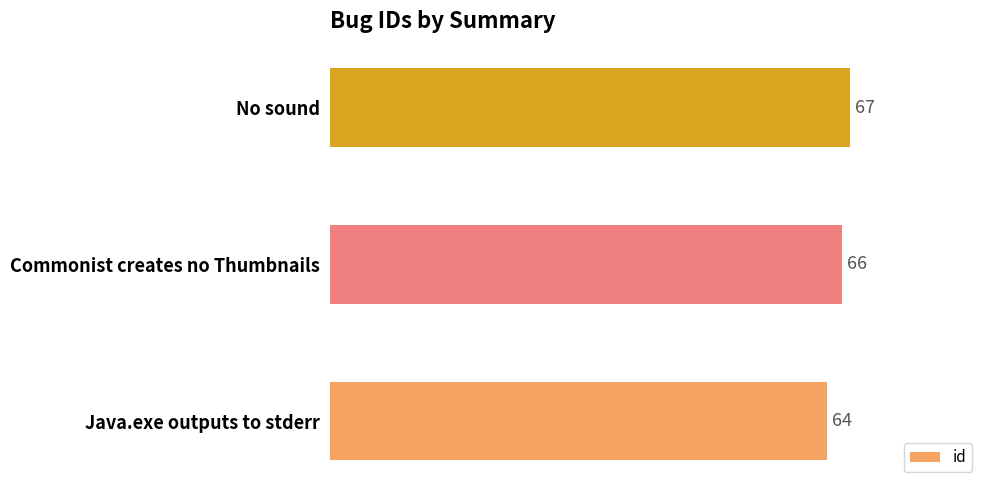

How many distinct data groups are displayed?

1